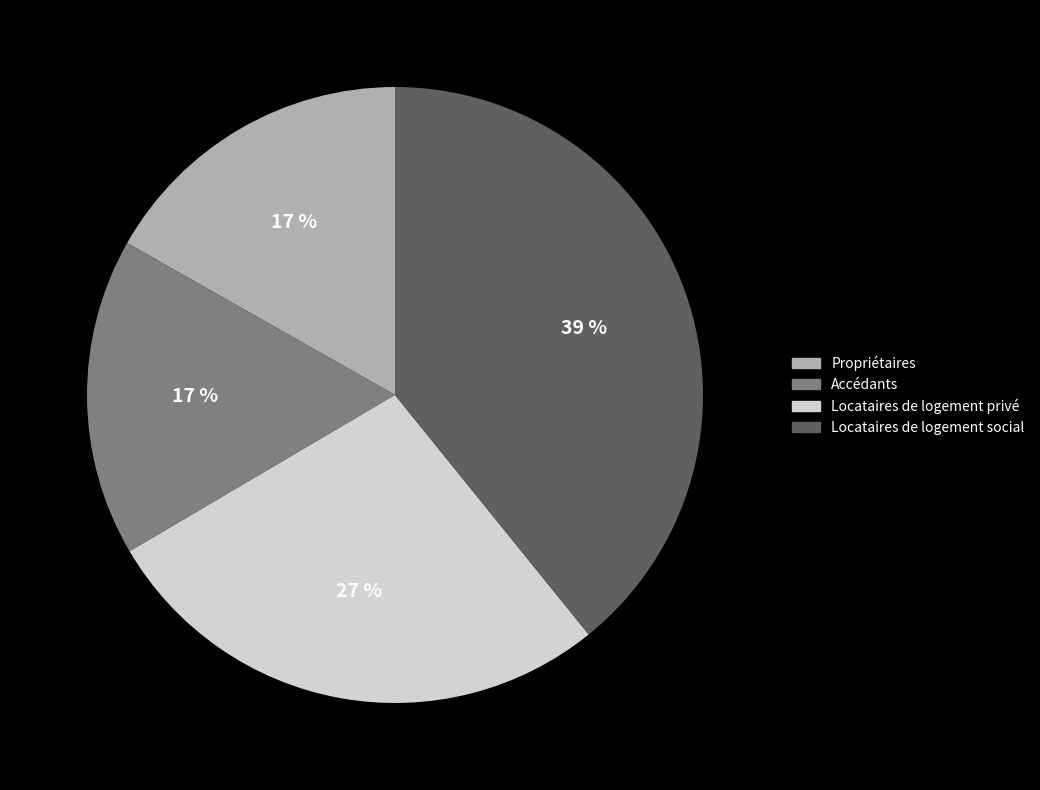

Is there any slice that represents more than half of the pie?

No